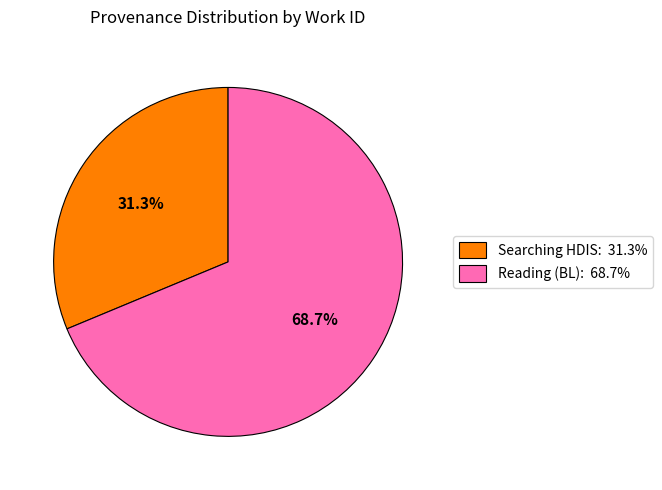

Does any single category account for the majority?

Yes